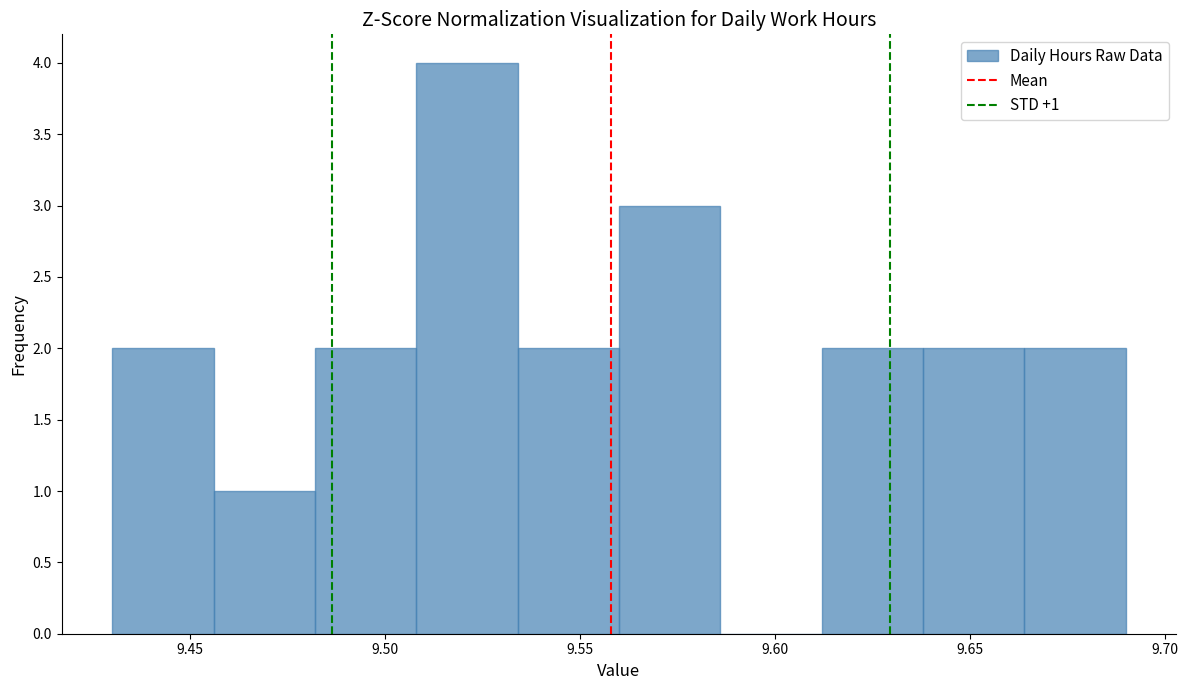

Which range on the x-axis has the tallest bar?

9.508 to 9.534